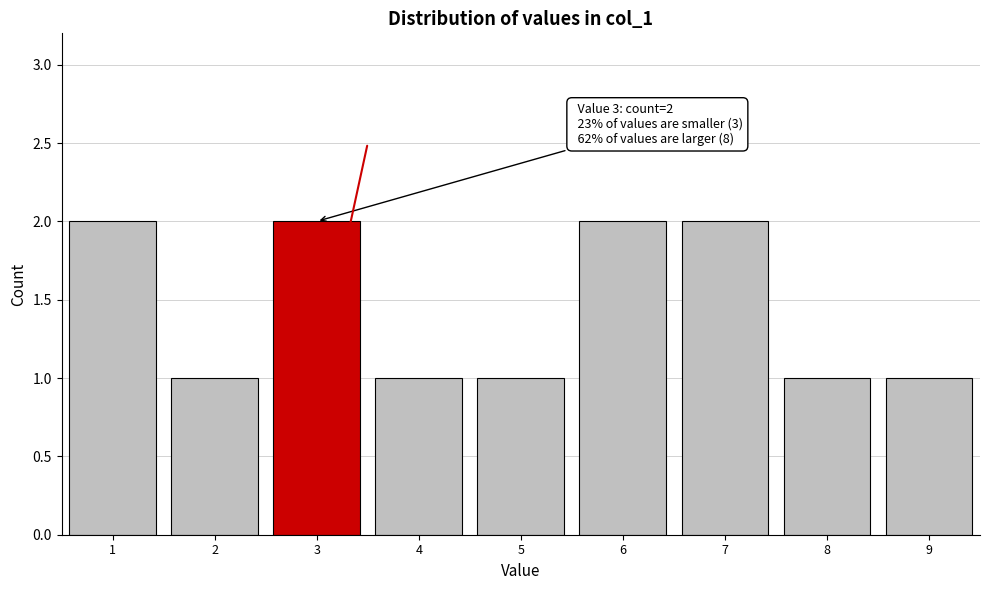

Reading left to right, extract all data points from this chart.

2	1	2	1	1	2	2	1	1